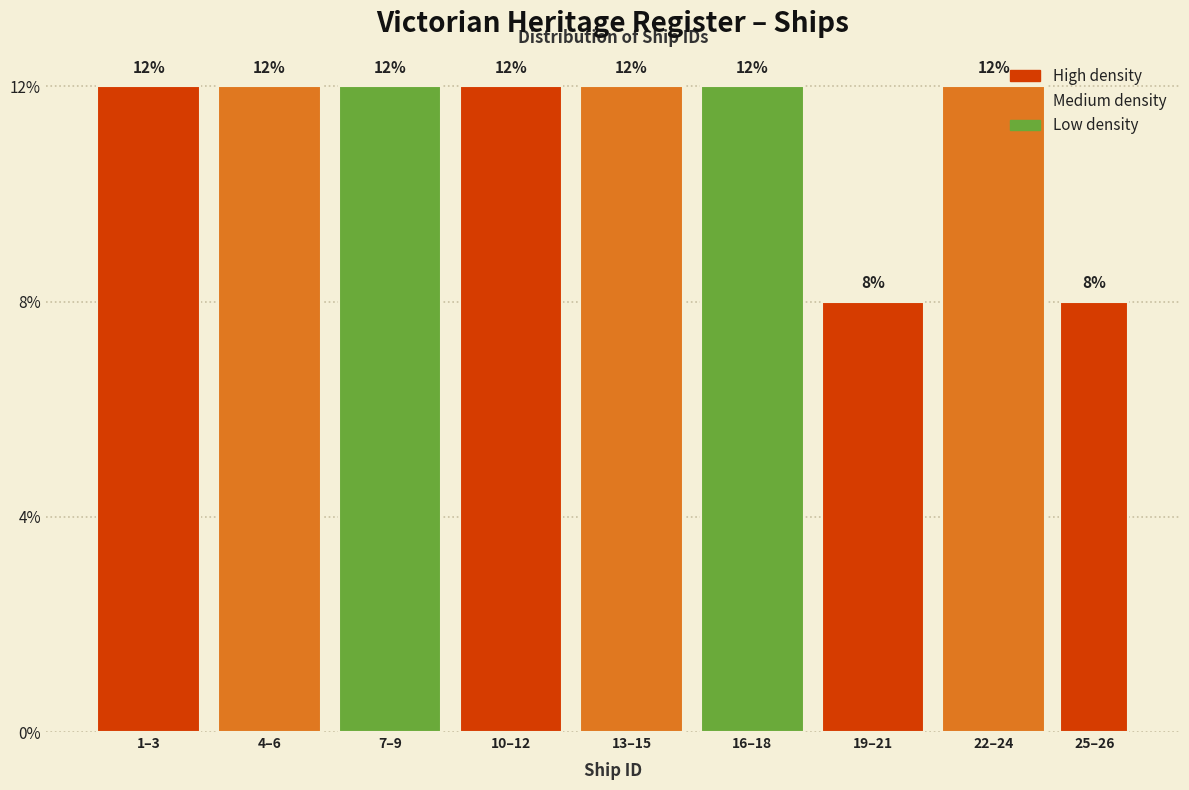

Are the bars horizontal?

No